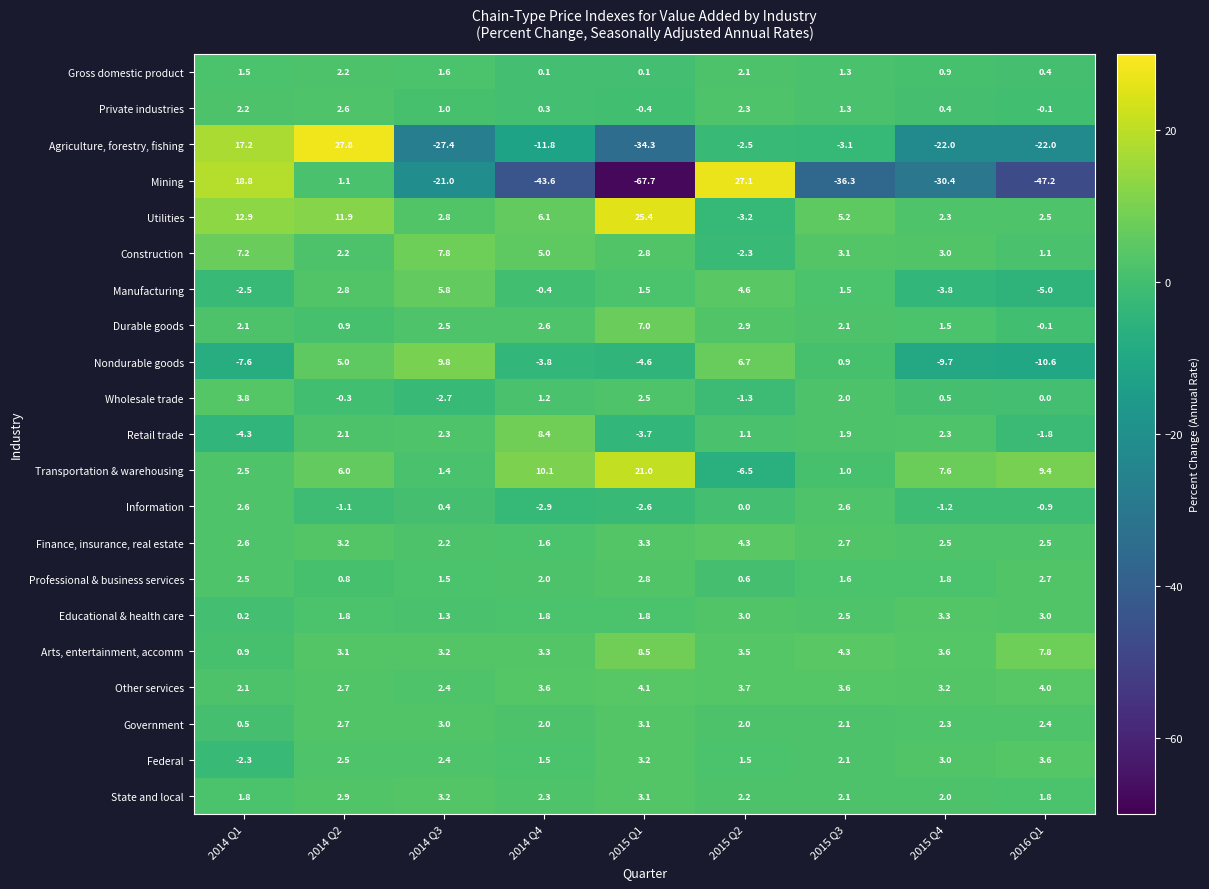

What is the greatest value displayed?

27.8